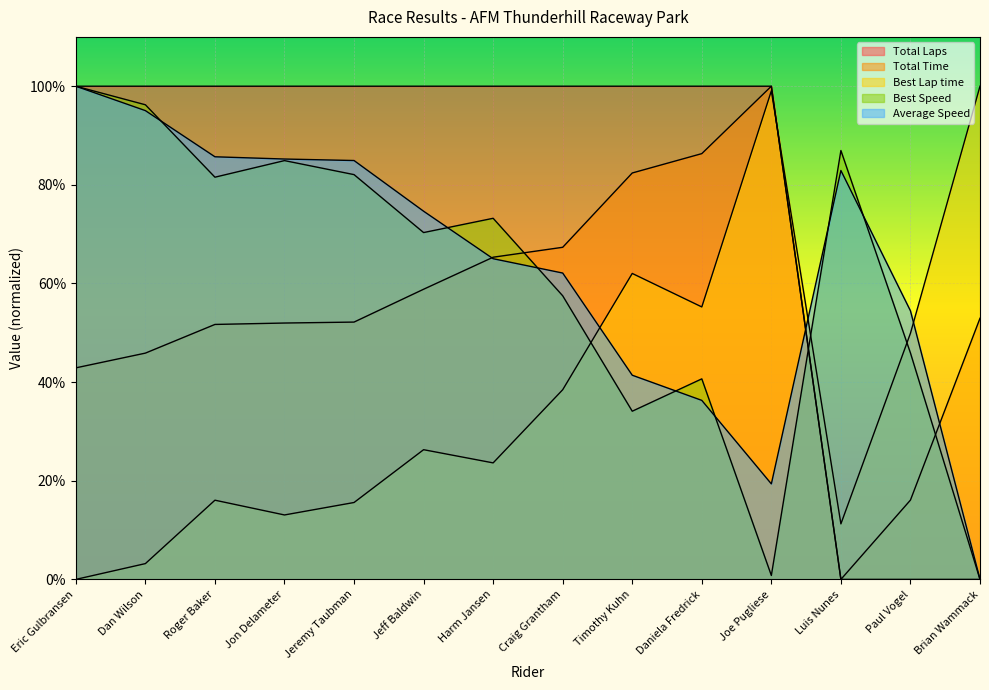

What value does the Best Speed series have at Harm Jansen?

73.2